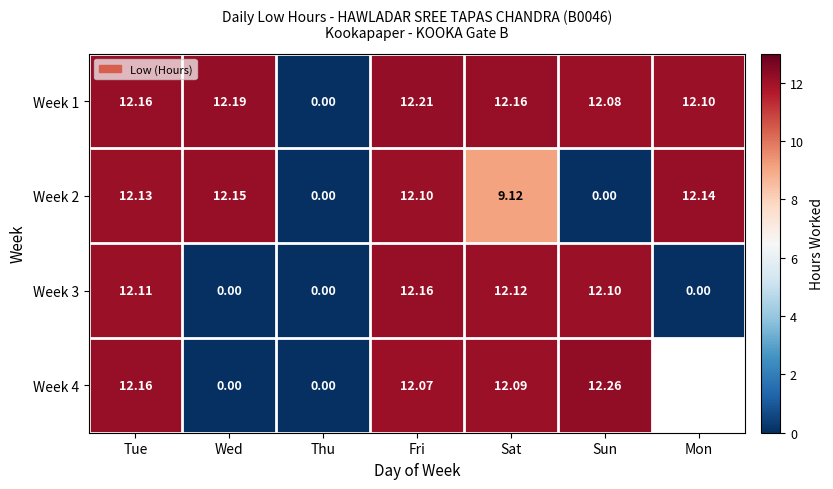

Rank the series at Sun from lowest to highest value.

Week 2, Week 1, Week 3, Week 4